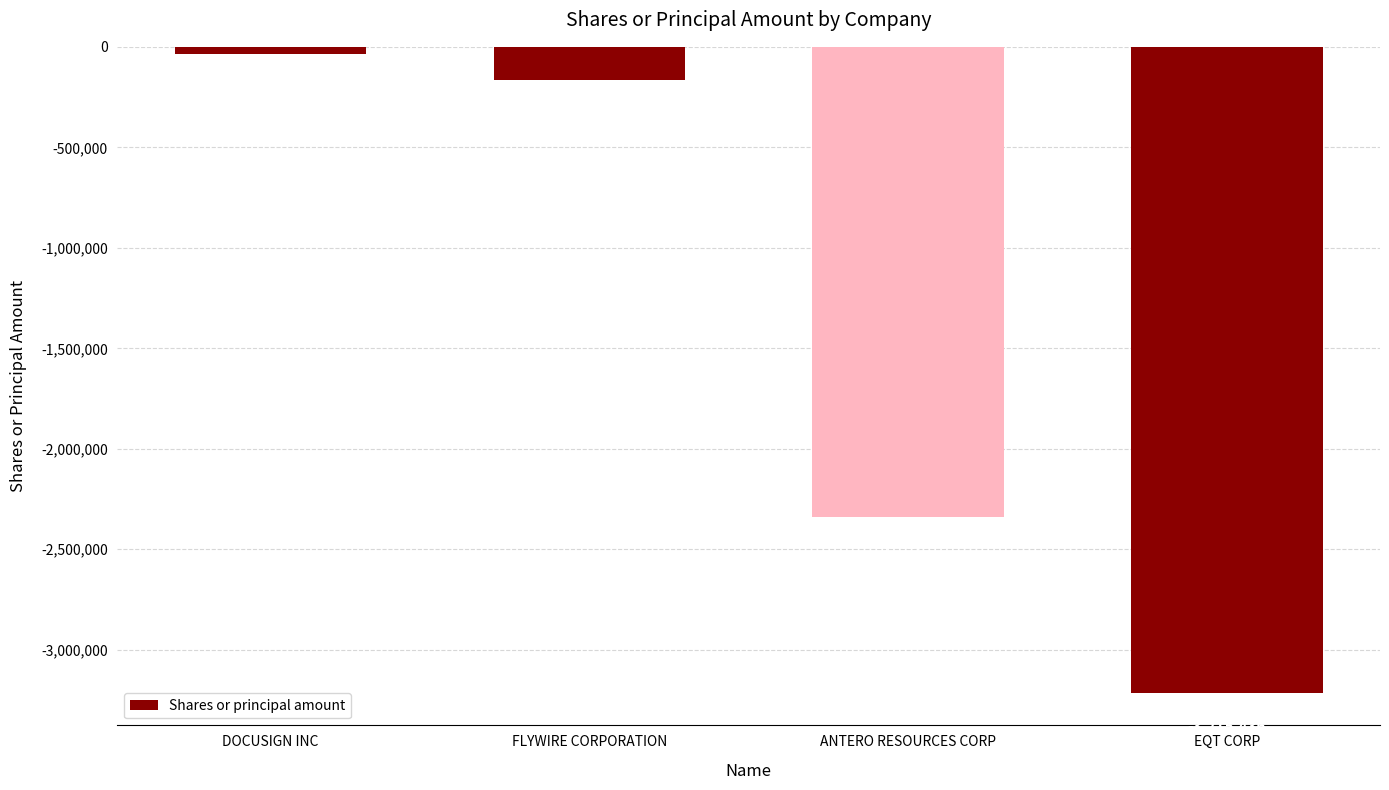

What is the difference between the maximum and minimum values?

3177909